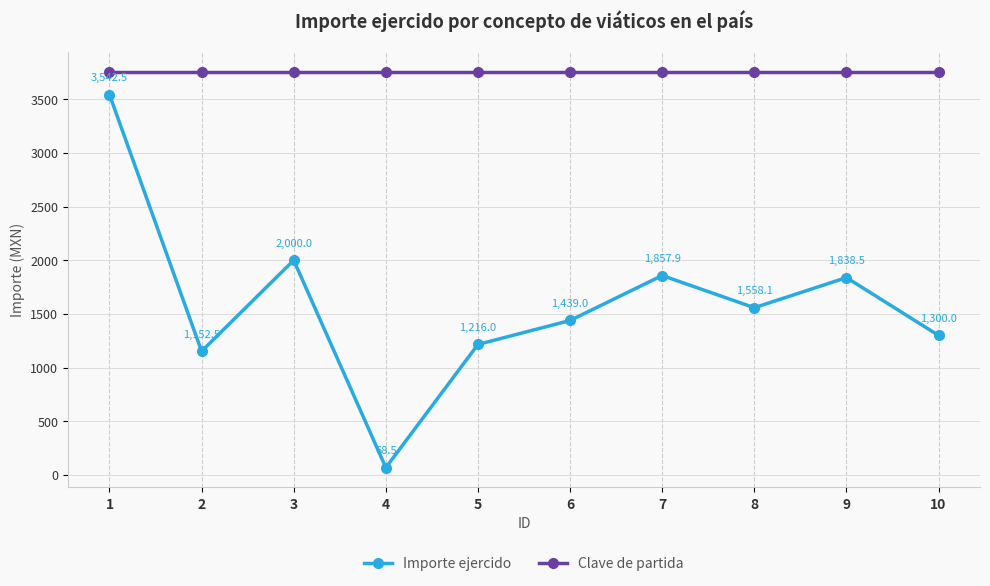

Which series has the largest total across all categories?

Clave de partida